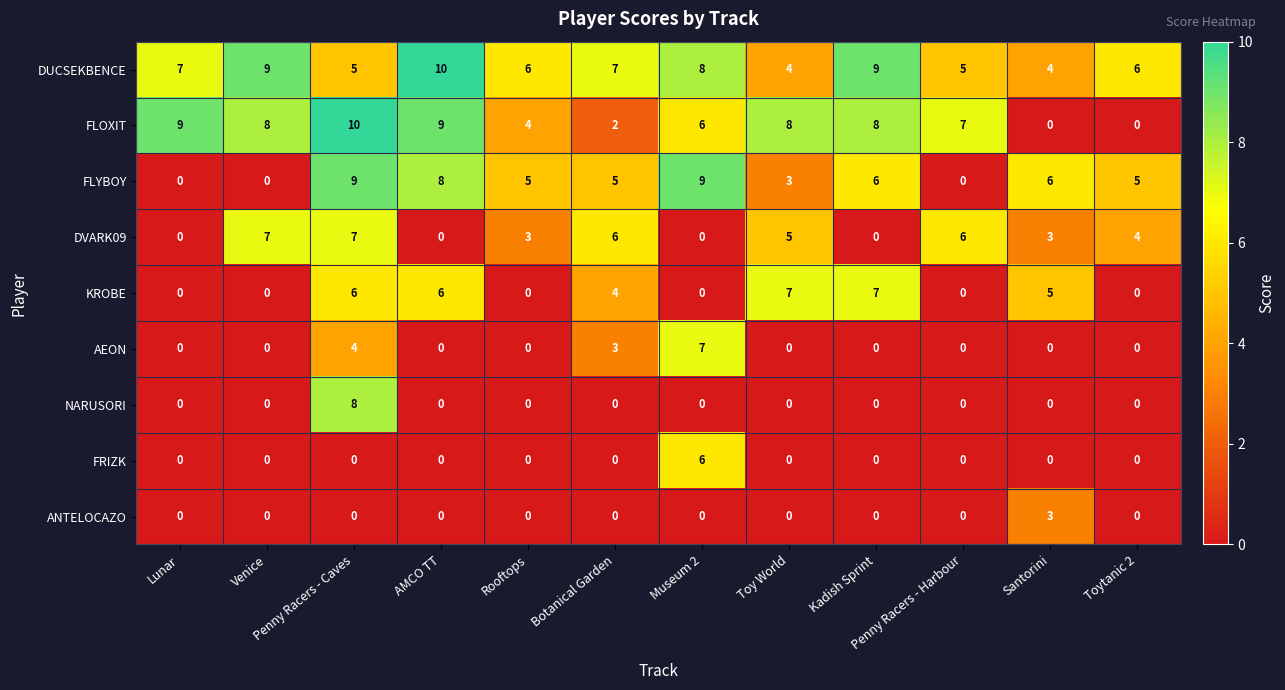

What is the total value across all series at Toytanic 2?

15